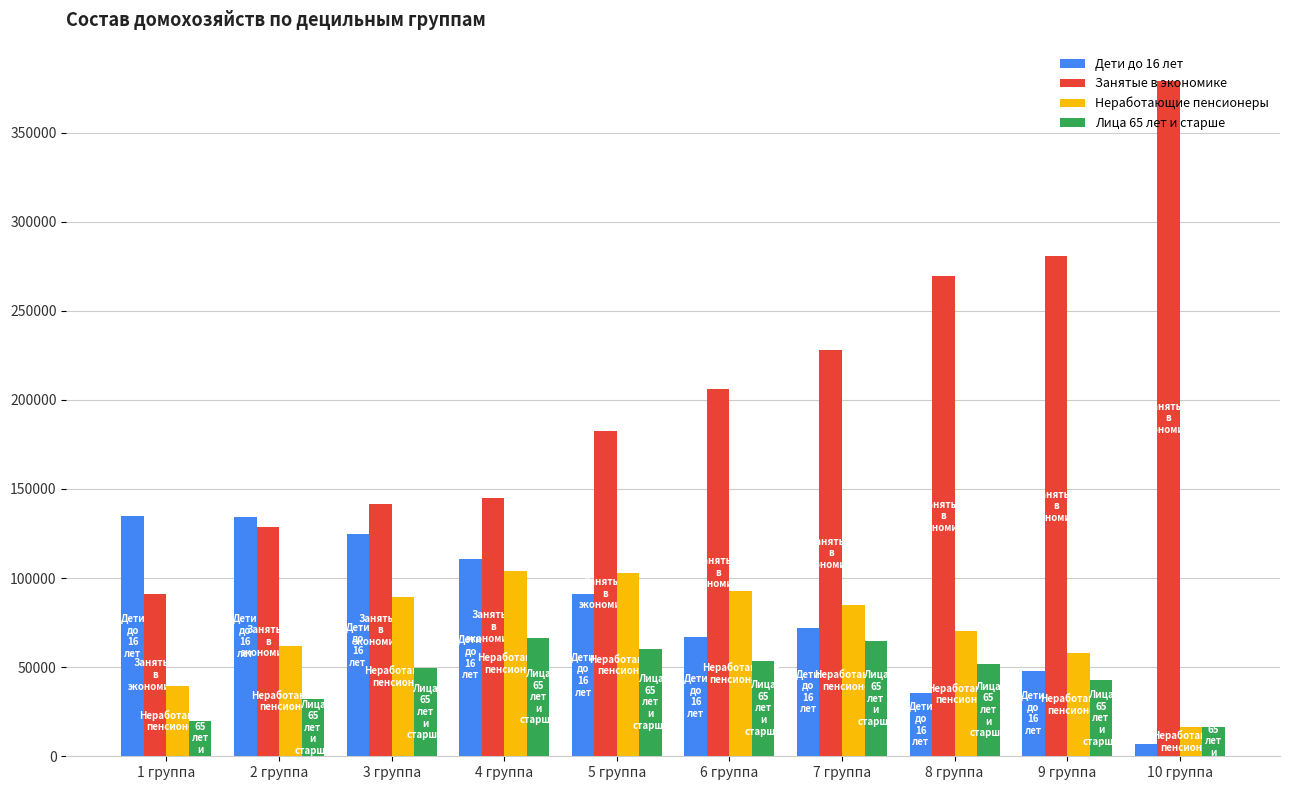

Does the chart contain any negative values?

No